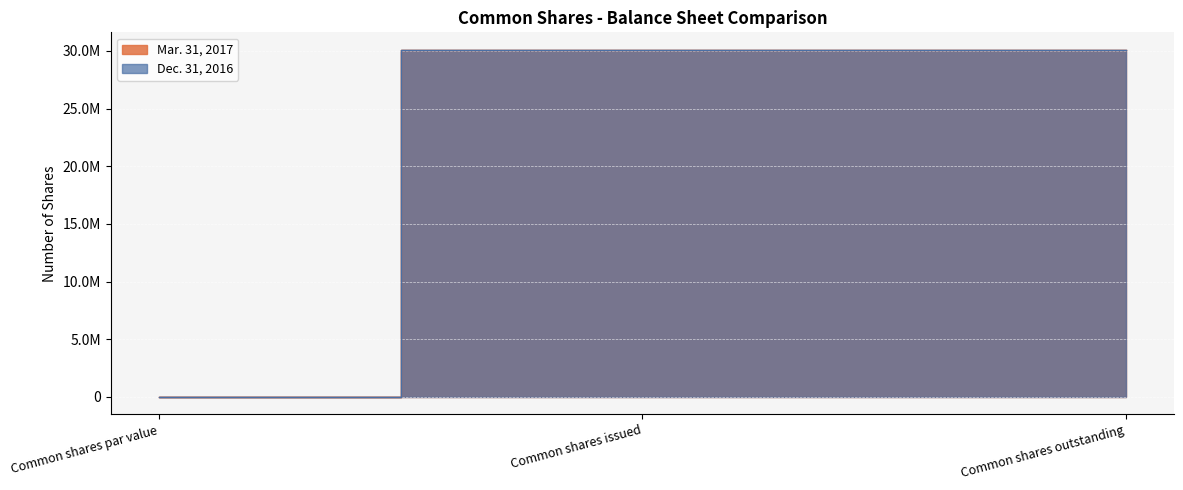

What position from the left is Common shares par value?

1